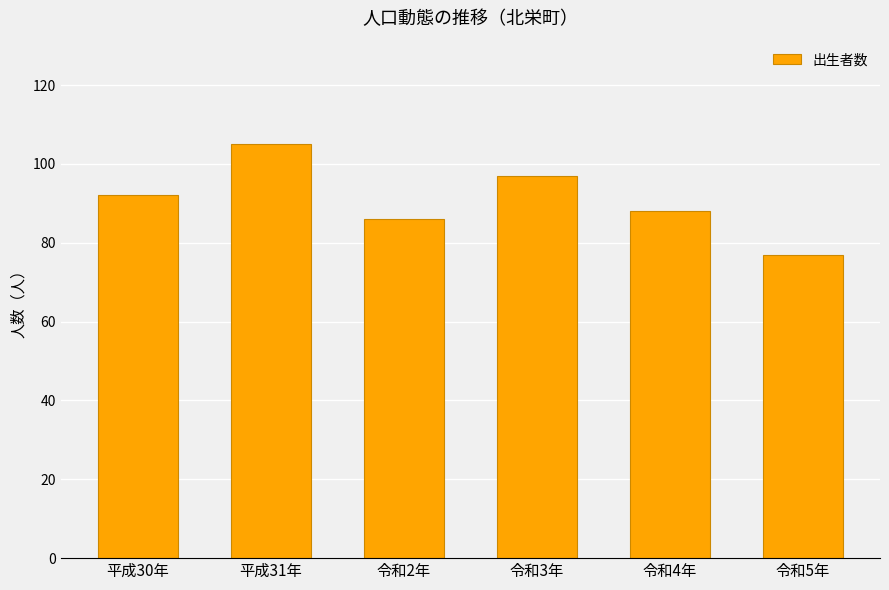

What is the average value?

91